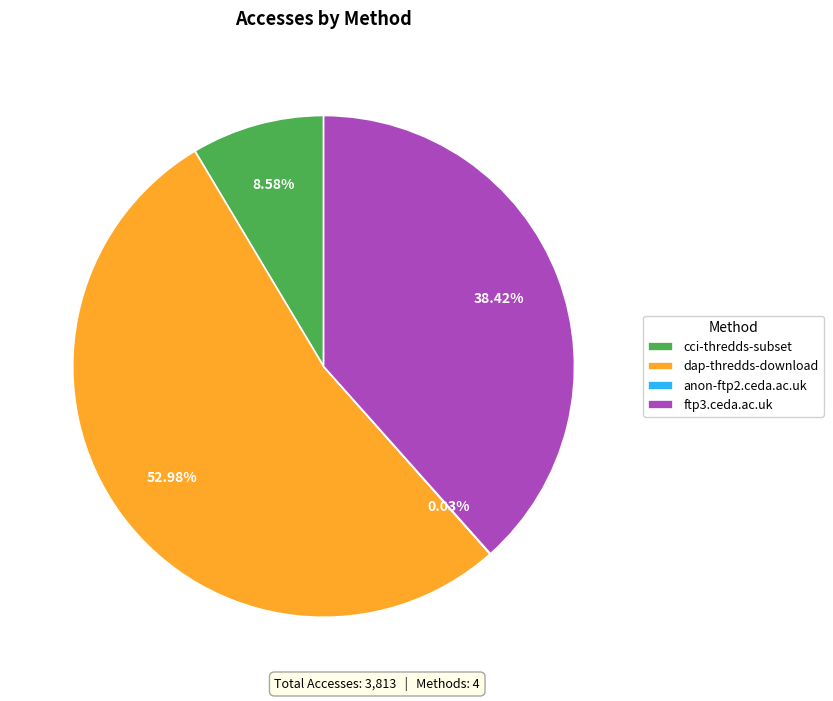

What percentage is the cci-thredds-subset slice, to the nearest percent?

9%